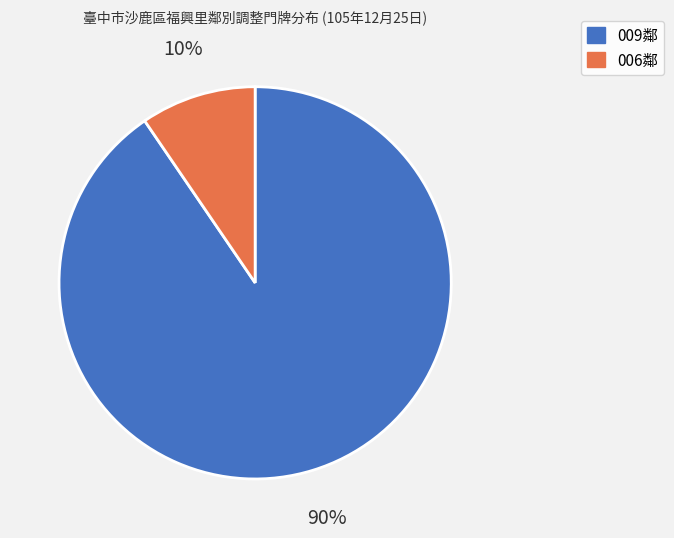

To the nearest percent, what is the average slice percentage?

50%